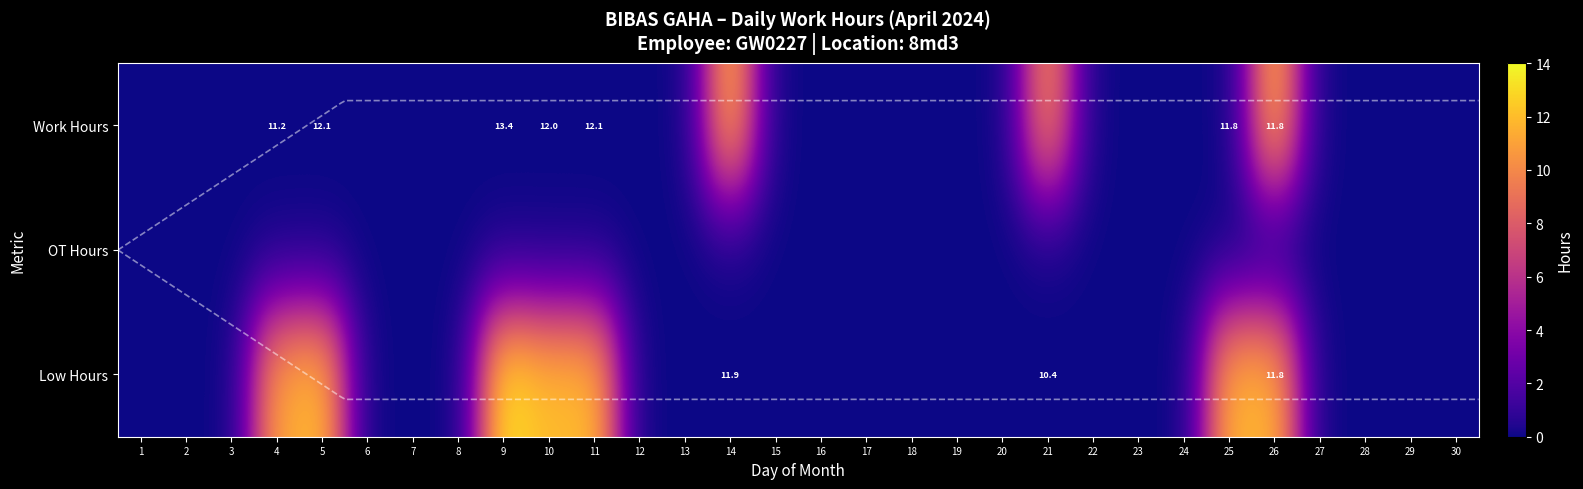

Which series has the largest total across all categories?

Low Hours